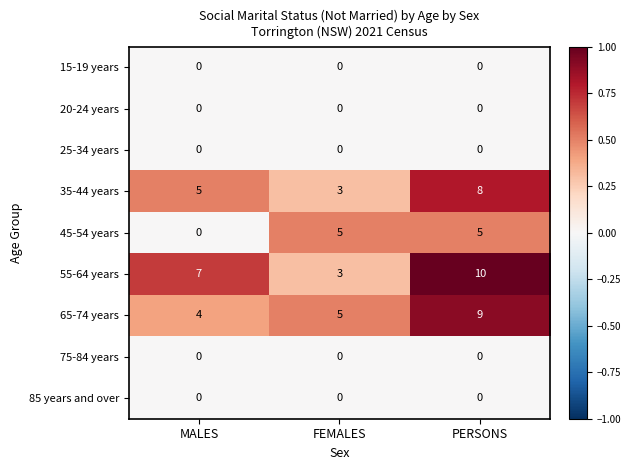

What is the difference between the 55-64 years values at FEMALES and MALES?

4